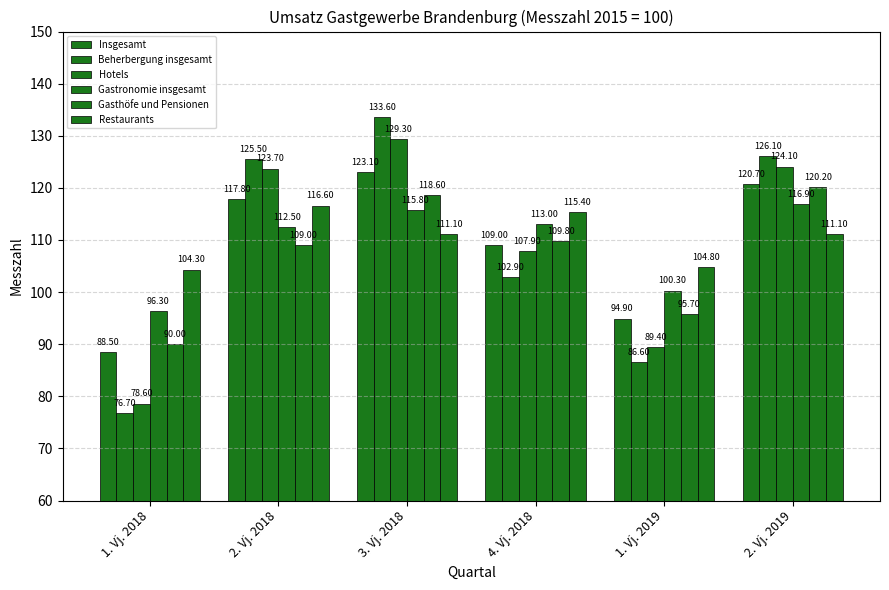

Which has a higher value, 1. Vj. 2019 or 4. Vj. 2018?

4. Vj. 2018